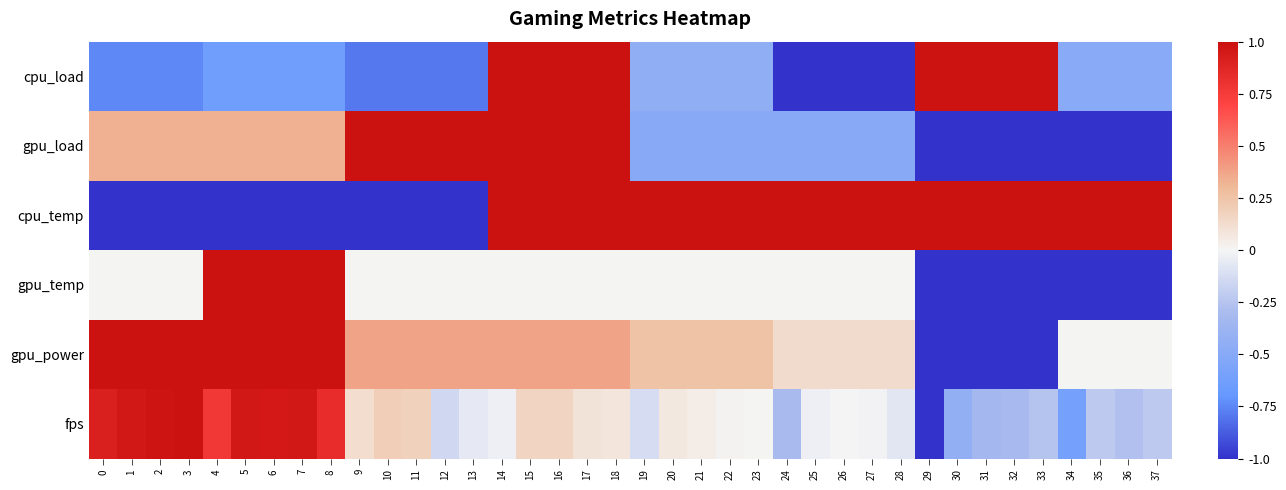

Rank the series at 8 from lowest to highest value.

cpu_temp, cpu_load, gpu_load, fps, gpu_temp, gpu_power